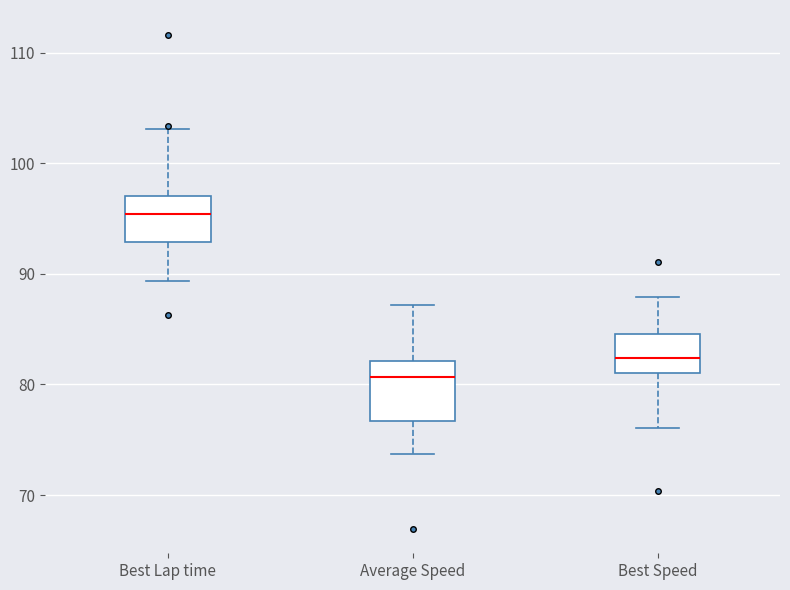

Reading left to right, transcribe this box plot: for each box, give where its median line is, the range the box spans, and where its two whiskers end, as read against the y-axis. The values are not printed on the chart, so give them approximately, as read against the axis.

Best Lap time: median 95, box 93 to 97, whiskers 89 to 103
Average Speed: median 81, box 77 to 82, whiskers 74 to 87
Best Speed: median 82, box 81 to 85, whiskers 76 to 88